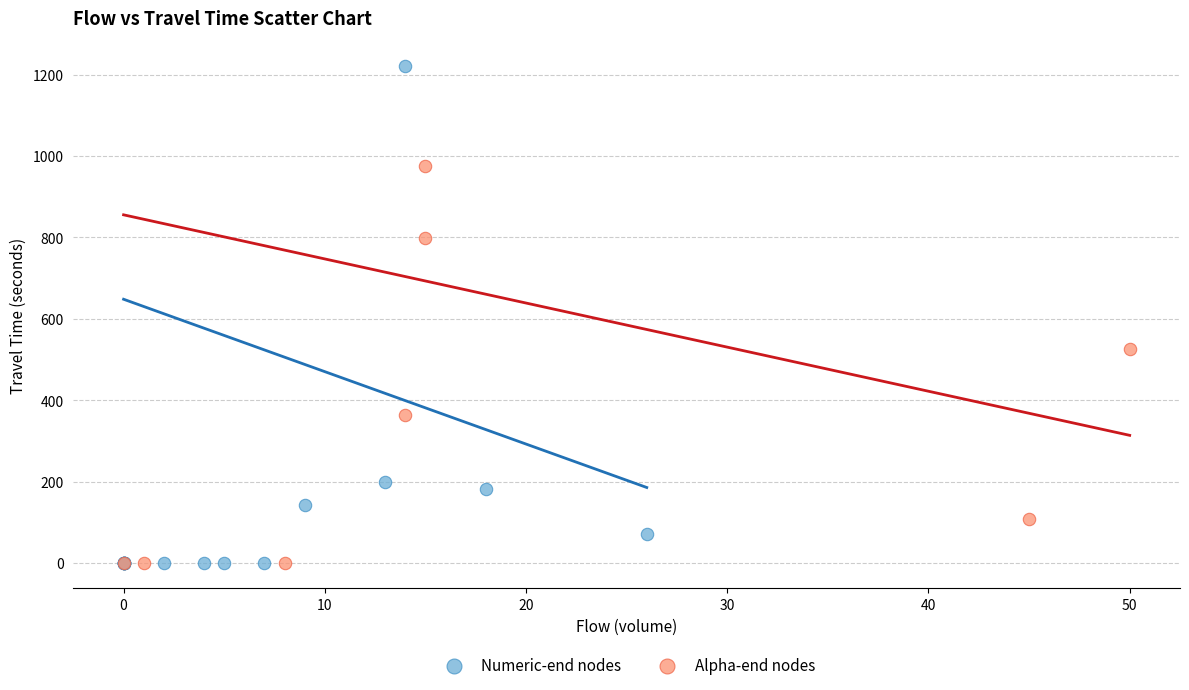

Which series has the largest Y range (max minus min)?

Numeric-end nodes